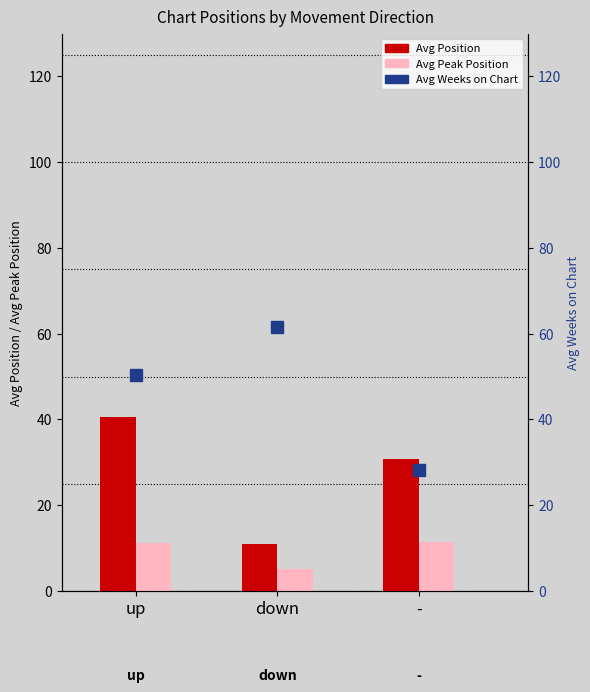

How many data points in Avg Weeks on Chart are less than 50?

1